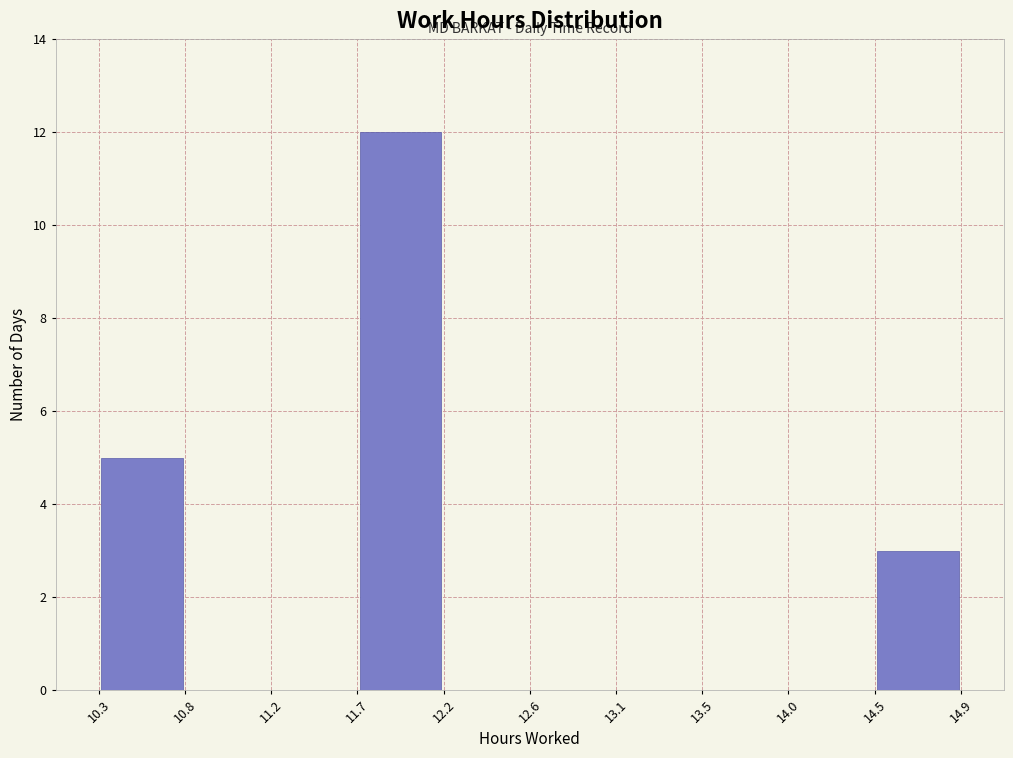

What is the height of the bar covering 14.5 to 14.9 on the x-axis? The values are not printed on the chart, so give them approximately, as read against the axis.

3